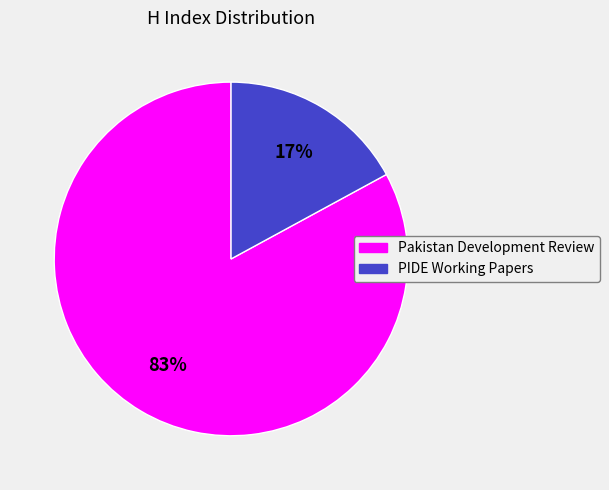

Which slice is the smallest?

PIDE Working Papers